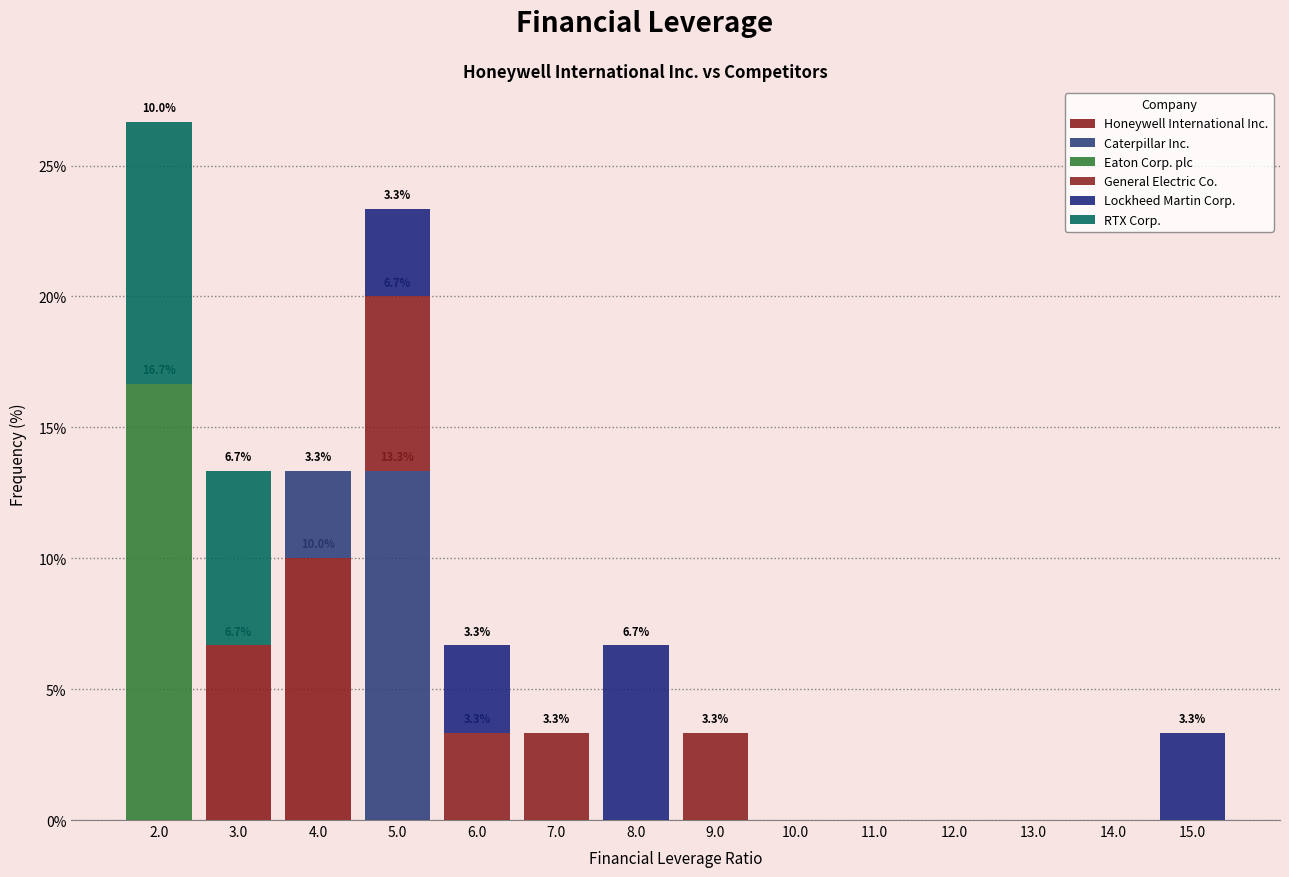

Which range on the x-axis has the tallest stacked bar (by total height)?

1.5 to 2.5